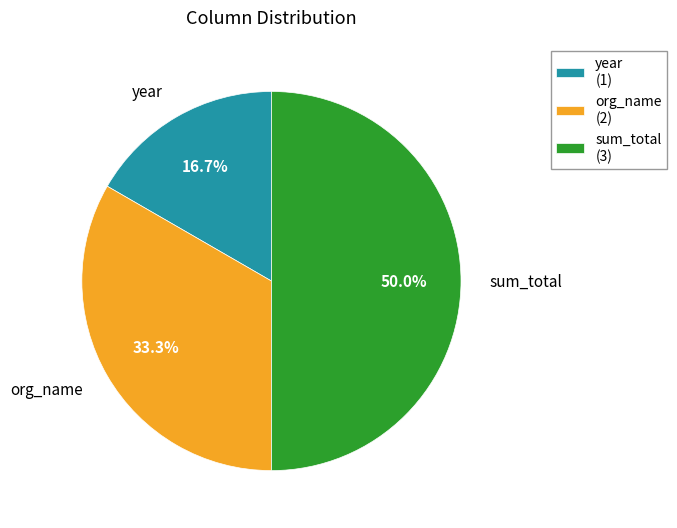

Between org_name and sum_total, which is larger?

sum_total